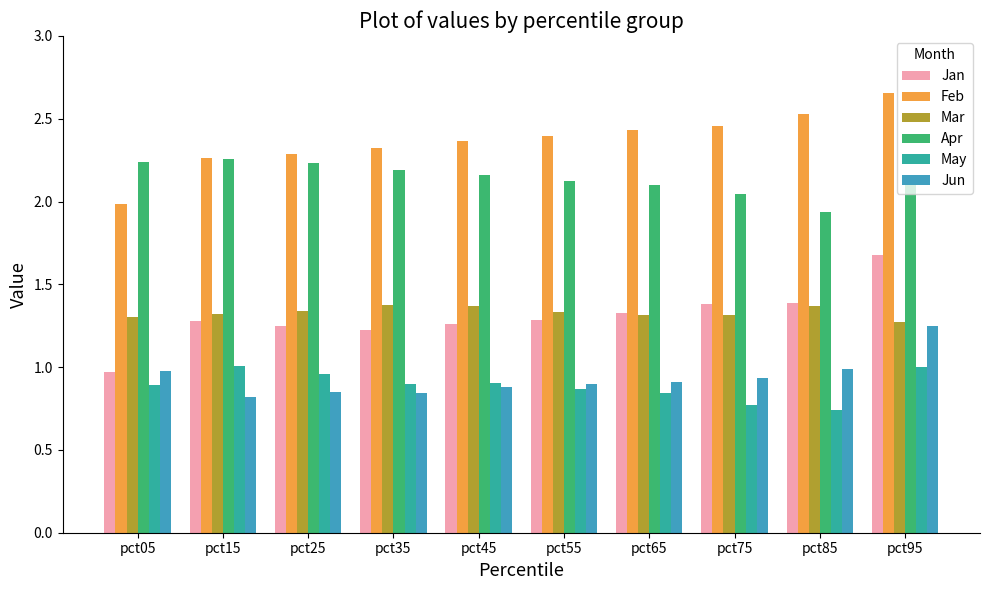

Reading right to left, list all the values displayed in this chart.

Jan: pct95=1.7	pct85=1.4	pct75=1.4	pct65=1.3	pct55=1.3	pct45=1.3	pct35=1.2	pct25=1.2	pct15=1.3	pct05=1.0
Feb: pct95=2.7	pct85=2.5	pct75=2.5	pct65=2.4	pct55=2.4	pct45=2.4	pct35=2.3	pct25=2.3	pct15=2.3	pct05=2.0
Mar: pct95=1.3	pct85=1.4	pct75=1.3	pct65=1.3	pct55=1.3	pct45=1.4	pct35=1.4	pct25=1.3	pct15=1.3	pct05=1.3
Apr: pct95=2.1	pct85=1.9	pct75=2.0	pct65=2.1	pct55=2.1	pct45=2.2	pct35=2.2	pct25=2.2	pct15=2.3	pct05=2.2
May: pct95=1.0	pct85=0.7	pct75=0.8	pct65=0.8	pct55=0.9	pct45=0.9	pct35=0.9	pct25=1.0	pct15=1.0	pct05=0.9
Jun: pct95=1.2	pct85=1.0	pct75=0.9	pct65=0.9	pct55=0.9	pct45=0.9	pct35=0.8	pct25=0.8	pct15=0.8	pct05=1.0